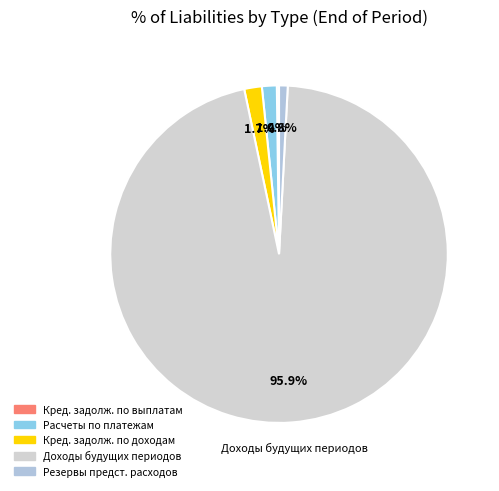

To the nearest percent, what is the difference between the largest and smallest slice percentages?

96%